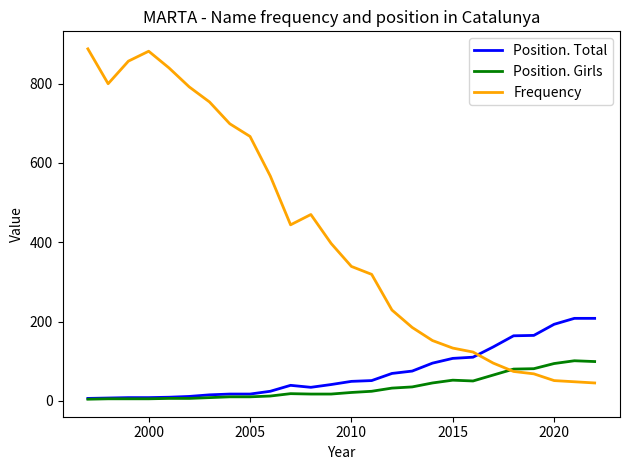

What is the difference between the maximum and minimum values in the Frequency series?

843